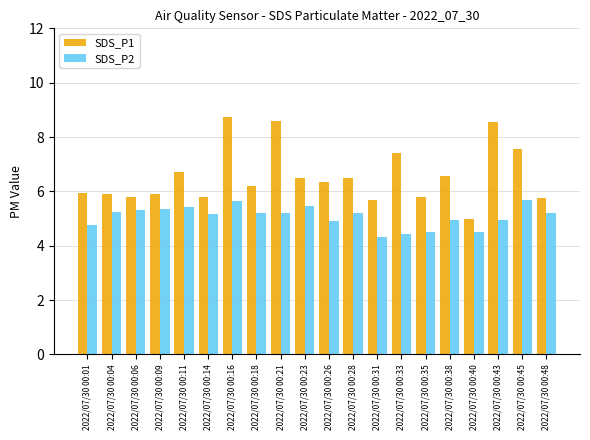

What is the maximum value for SDS_P1?

8.7